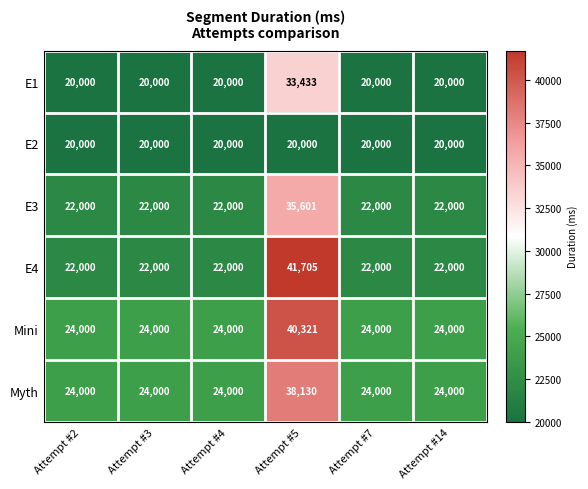

Between Attempt #5 and Attempt #7, which series saw the biggest shift?

E4